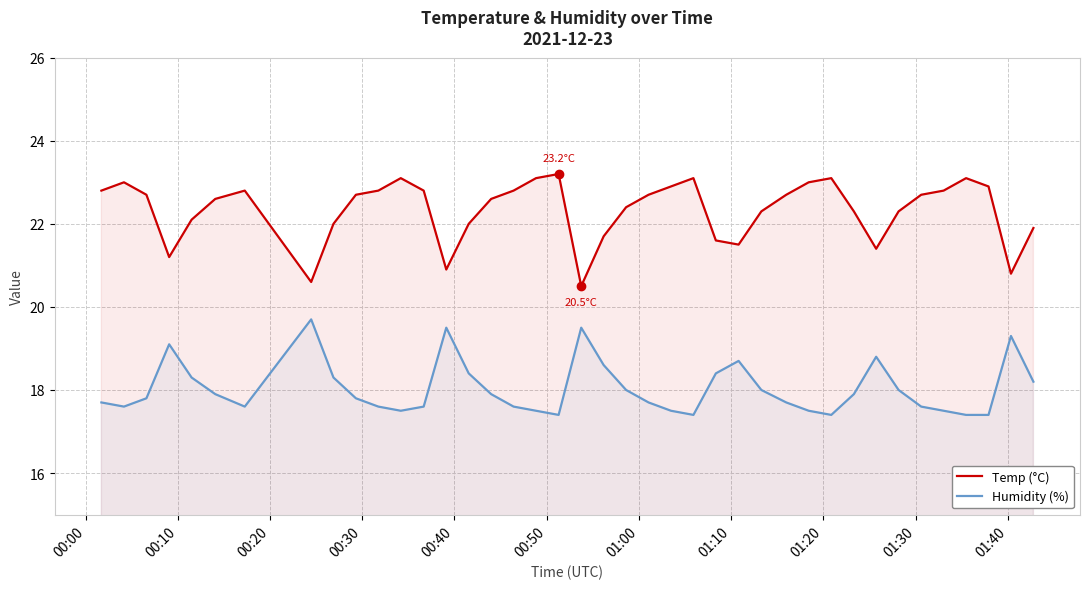

What are all the series names shown in the legend?

Temp (°C), Humidity (%)